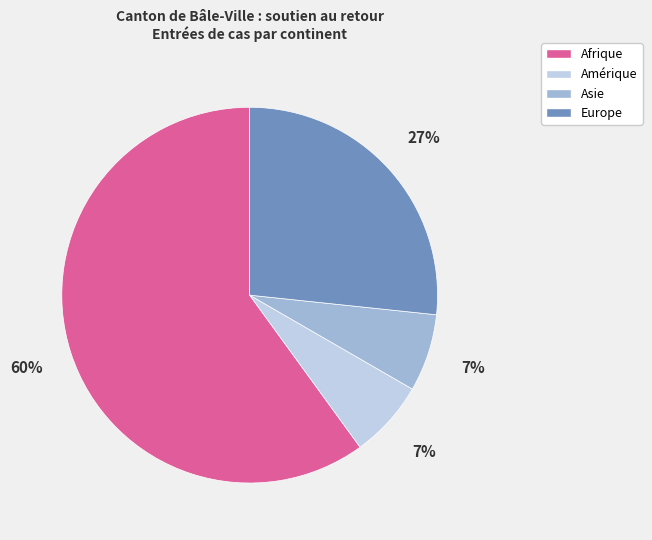

Which category accounts for the majority?

Afrique